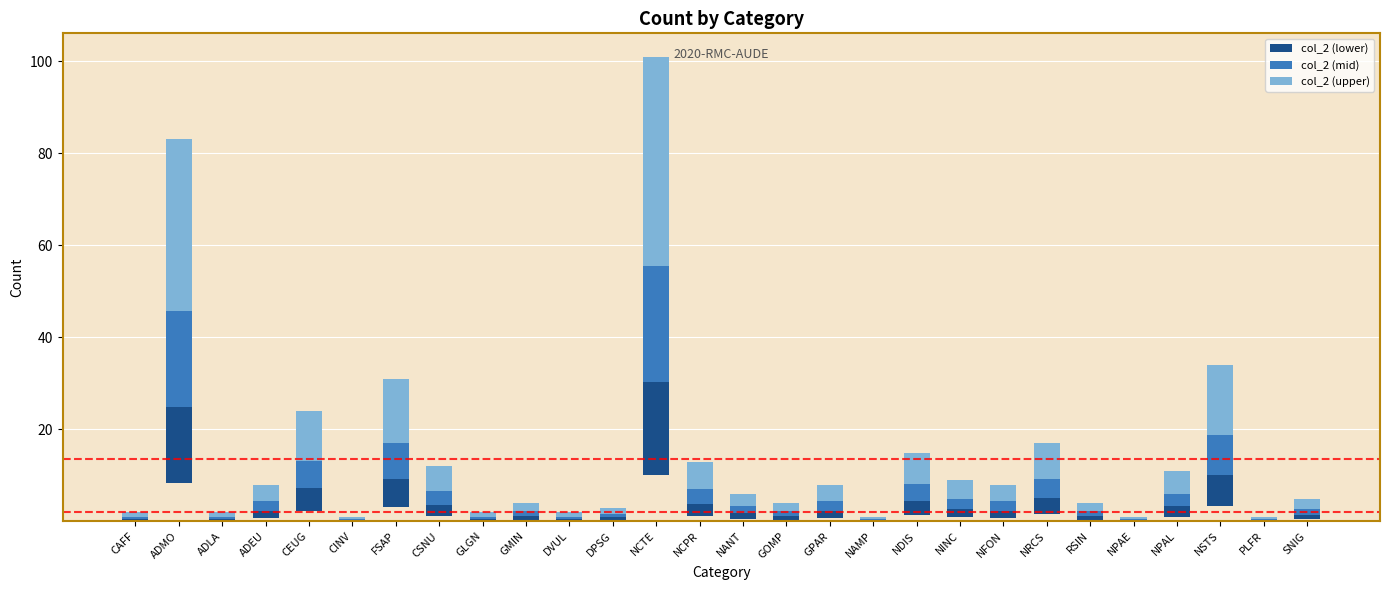

Which series has the largest total across all categories?

col_2 (upper)